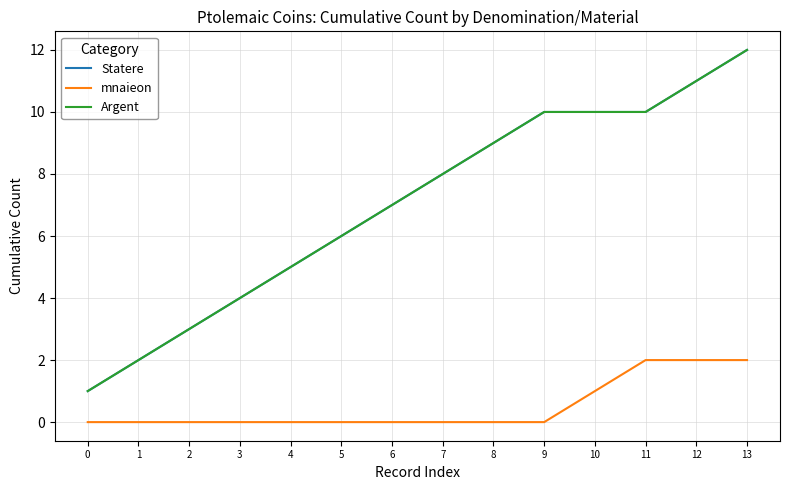

Reading right to left, what are all the values shown in this chart?

Statere: 12	11	10	10	10	9	8	7	6	5	4	3	2	1
mnaieon: 2	2	2	1	0	0	0	0	0	0	0	0	0	0
Argent: 12	11	10	10	10	9	8	7	6	5	4	3	2	1